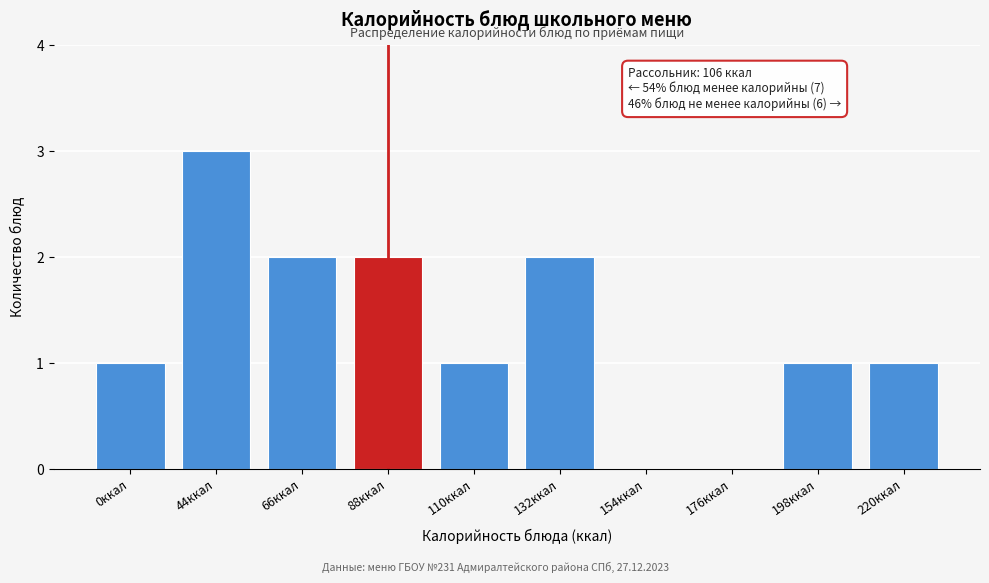

Reading right to left, what are all the values shown in this chart?

220ккал=1	198ккал=1	176ккал=0	154ккал=0	132ккал=2	110ккал=1	88ккал=2	66ккал=2	44ккал=3	0ккал=1